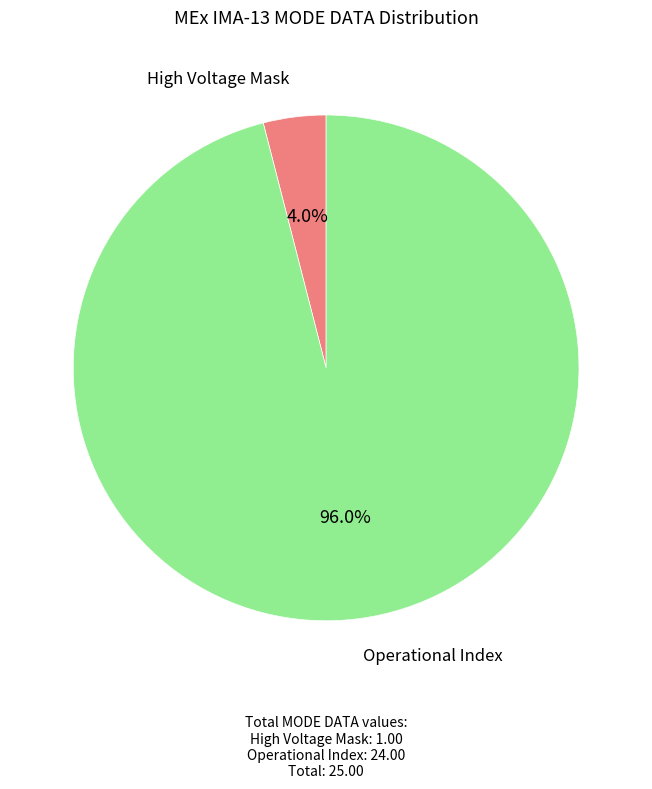

Count the number of slices in the pie.

2